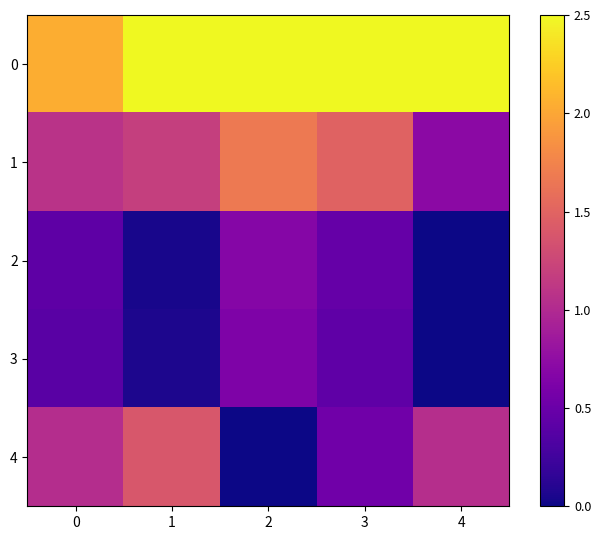

Reading left to right, list all the values displayed in this chart.

0: 0=2.0	1=2.5	2=2.5	3=2.5	4=2.5
1: 0=1.1	1=1.2	2=1.7	3=1.5	4=0.7
2: 0=0.4	1=0.0	2=0.7	3=0.5	4=0.0
3: 0=0.4	1=0.1	2=0.6	3=0.4	4=0.0
4: 0=1.0	1=1.4	2=0.0	3=0.5	4=1.0